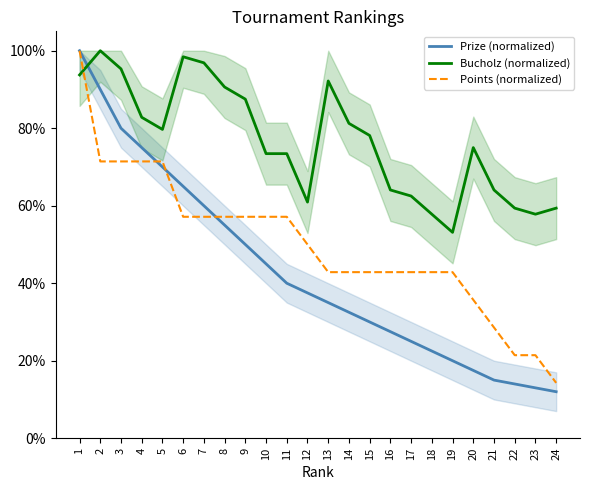

Where is Prize (normalized) nearest to the value 0?

24